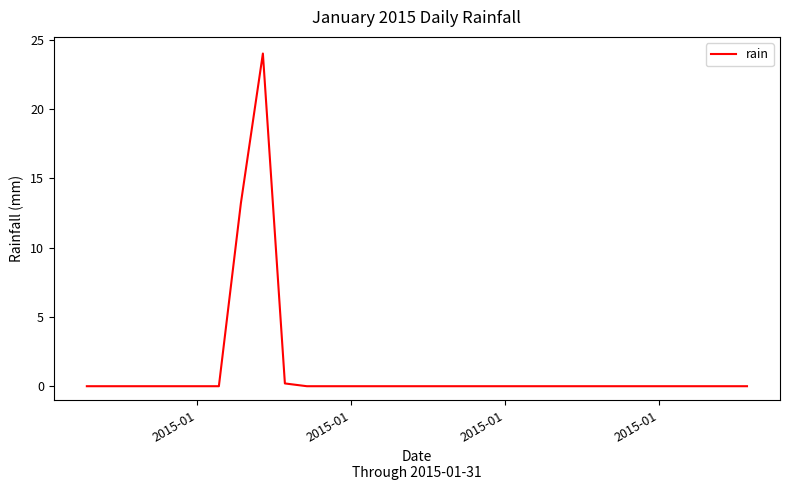

What is the average value?

1.2